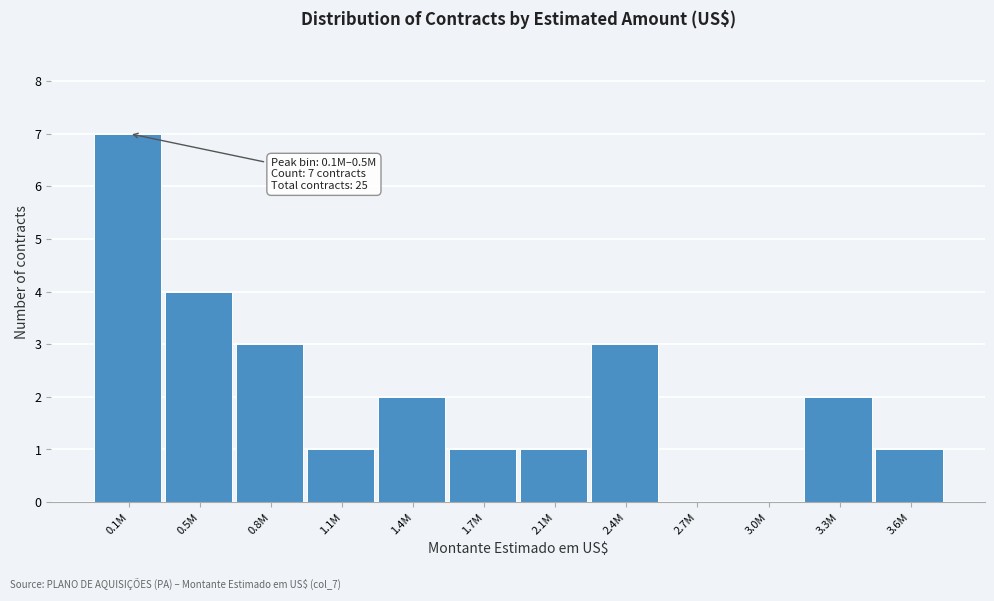

Reading right to left, what are all the values shown in this chart?

3.6M=1	3.3M=2	3.0M=0	2.7M=0	2.4M=3	2.1M=1	1.7M=1	1.4M=2	1.1M=1	0.8M=3	0.5M=4	0.1M=7